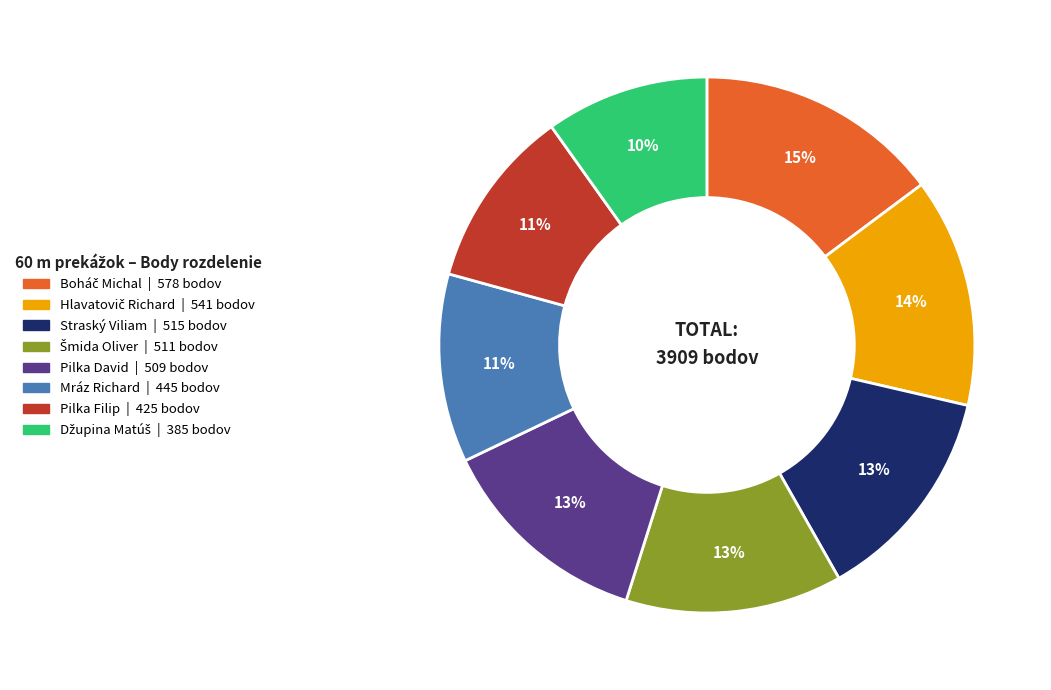

Is it true that Pilka David is 27% of the pie?

False